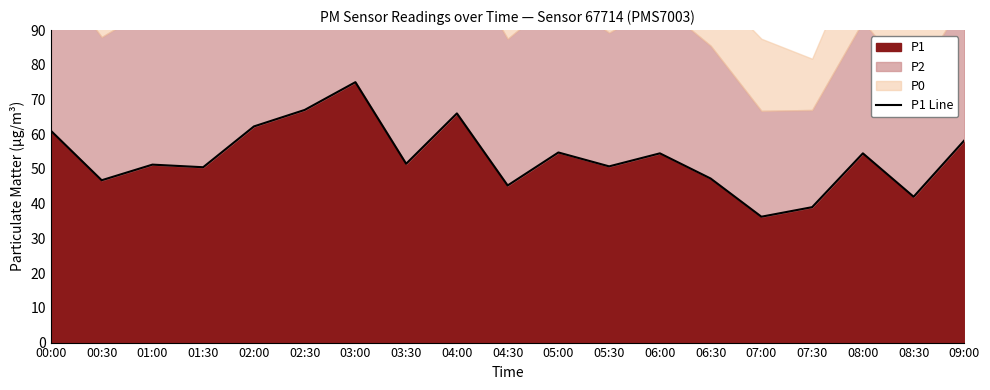

Where is the first local minimum?

00:30